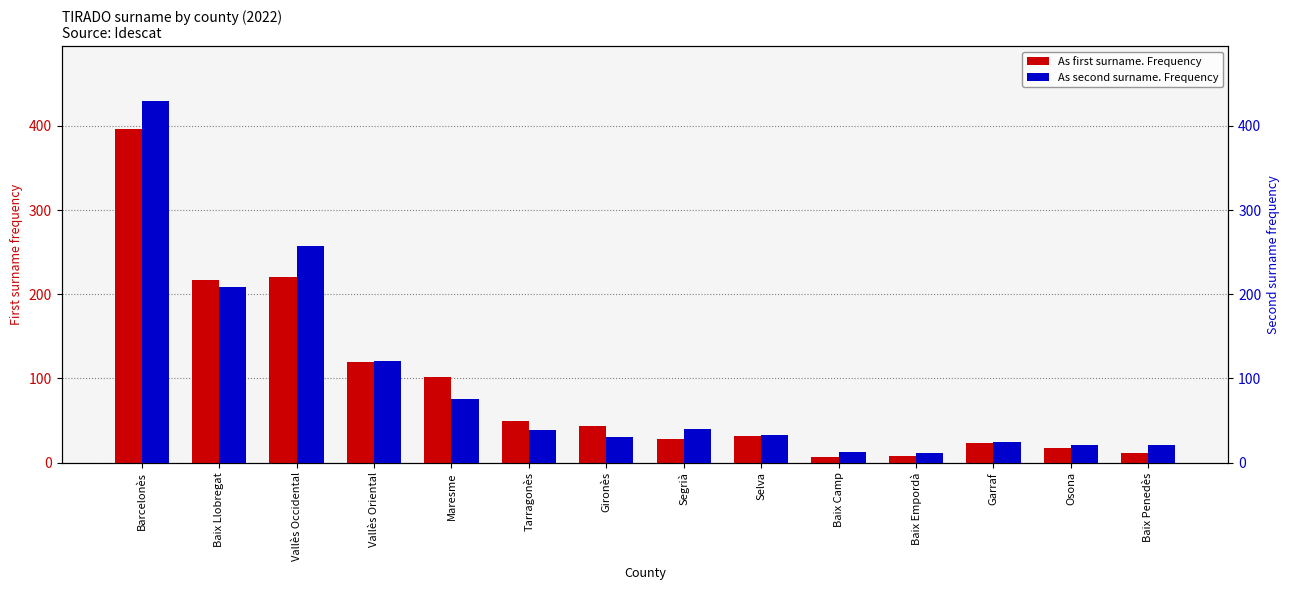

At which category is the sum across all series the highest?

Barcelonès